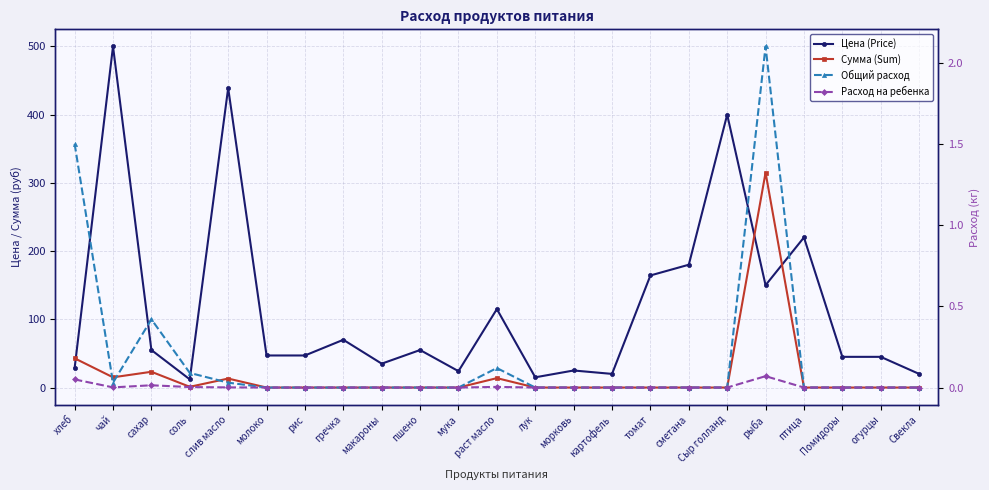

Reading left to right, what are all the values shown in this chart?

Цена (Price): хлеб=28.6	чай=500.0	сахар=55.0	соль=12.0	слив масло=438.9	молоко=47.0	рис=47.0	гречка=70.0	макароны=35.0	пшено=55.0	мука=24.0	раст масло=115.0	лук=15.0	морковь=25.0	картофель=20.0	томат=164.3	сметана=180.0	Сыр голланд=400.0	рыба=150.0	птица=220.0	Помидоры=45.0	огурцы=45.0	Свекла=20.0
Сумма (Sum): хлеб=42.9	чай=15.0	сахар=23.1	соль=1.1	слив масло=13.2	молоко=0.0	рис=0.0	гречка=0.0	макароны=0.0	пшено=0.0	мука=0.0	раст масло=13.8	лук=0.0	морковь=0.0	картофель=0.0	томат=0.0	сметана=0.0	Сыр голланд=0.0	рыба=315.0	птица=0.0	Помидоры=0.0	огурцы=0.0	Свекла=0.0
Общий расход: хлеб=1.5	чай=0.0	сахар=0.4	соль=0.1	слив масло=0.0	молоко=0.0	рис=0.0	гречка=0.0	макароны=0.0	пшено=0.0	мука=0.0	раст масло=0.1	лук=0.0	морковь=0.0	картофель=0.0	томат=0.0	сметана=0.0	Сыр голланд=0.0	рыба=2.1	птица=0.0	Помидоры=0.0	огурцы=0.0	Свекла=0.0
Расход на ребенка: хлеб=0.1	чай=0.0	сахар=0.0	соль=0.0	слив масло=0.0	молоко=0.0	рис=0.0	гречка=0.0	макароны=0.0	пшено=0.0	мука=0.0	раст масло=0.0	лук=0.0	морковь=0.0	картофель=0.0	томат=0.0	сметана=0.0	Сыр голланд=0.0	рыба=0.1	птица=0.0	Помидоры=0.0	огурцы=0.0	Свекла=0.0